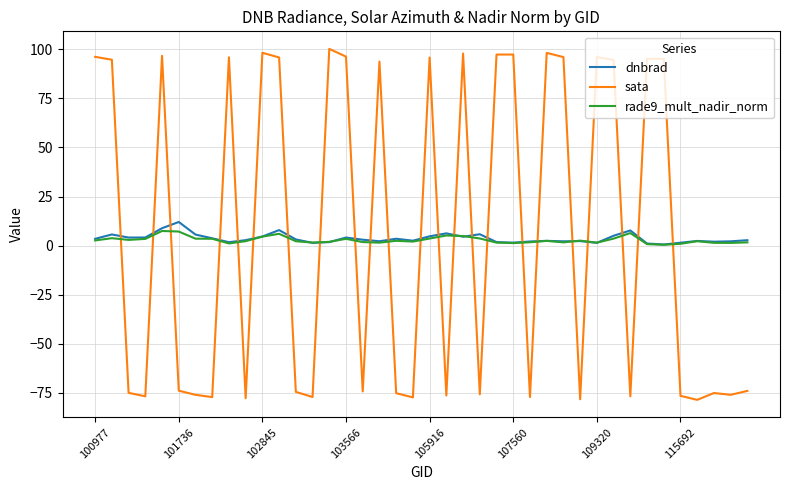

Which series has the widest spread of values?

sata